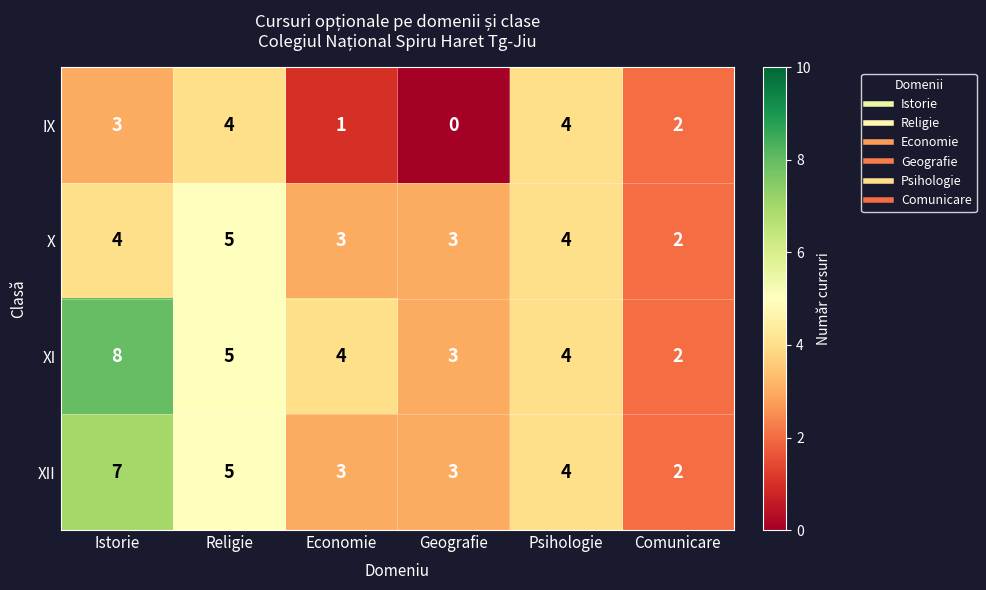

How many data points in XII are less than 4?

3